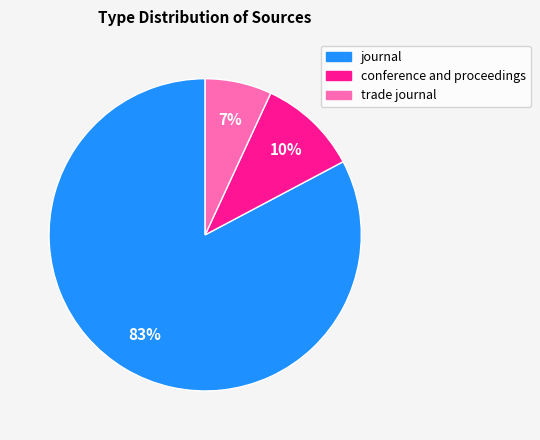

To the nearest percent, what is the average slice percentage?

33%